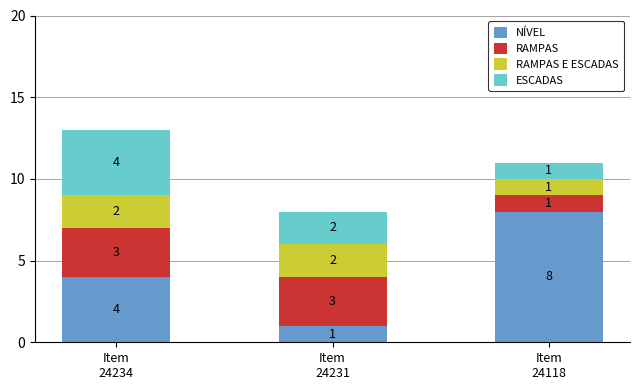

How many NÍVEL values are between 1 and 8?

3